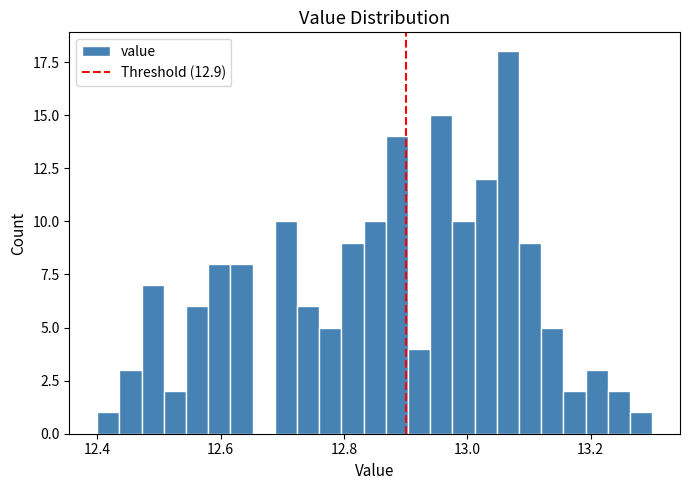

Read against the x-axis, roughly where is the centre of the tallest bar?

13.06